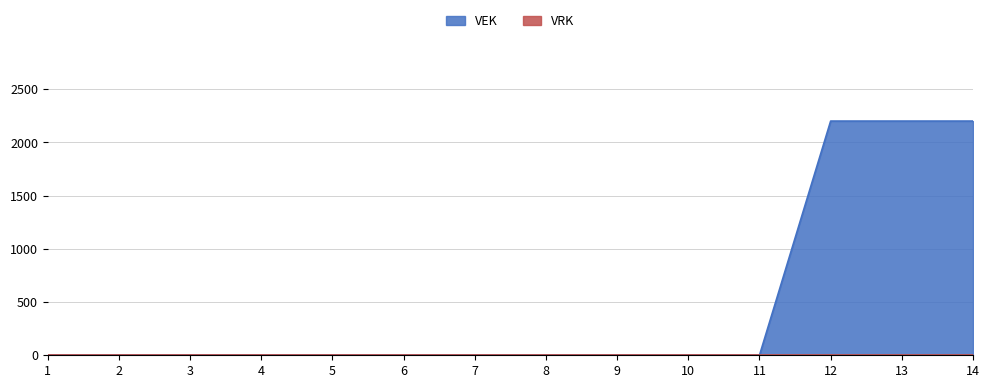

What is the average value?

471